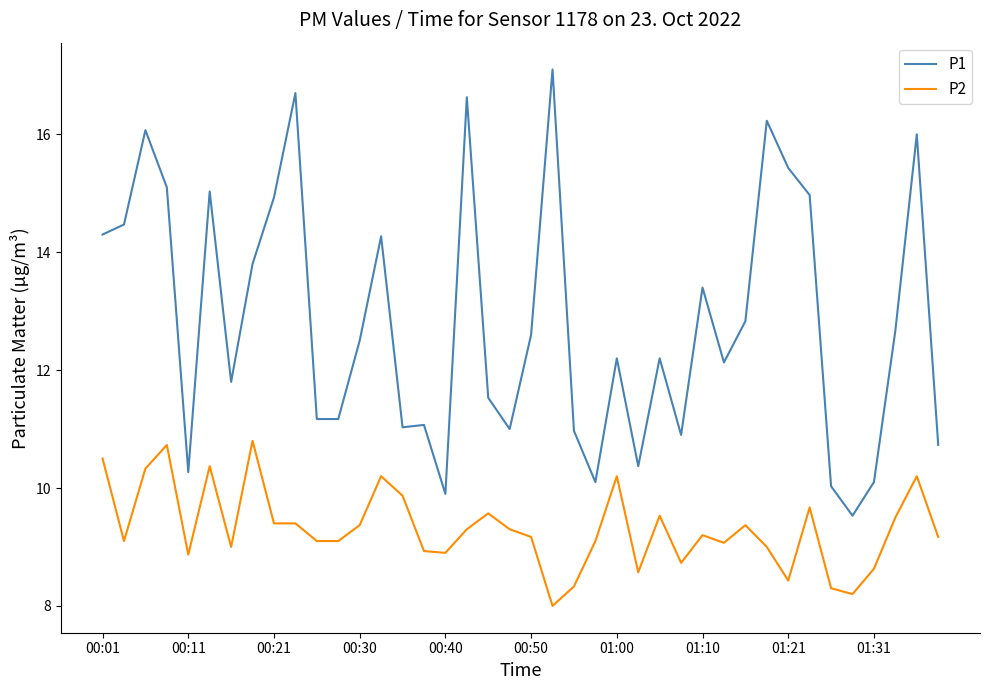

True or false: P1 and P2 intersect in this chart.

False